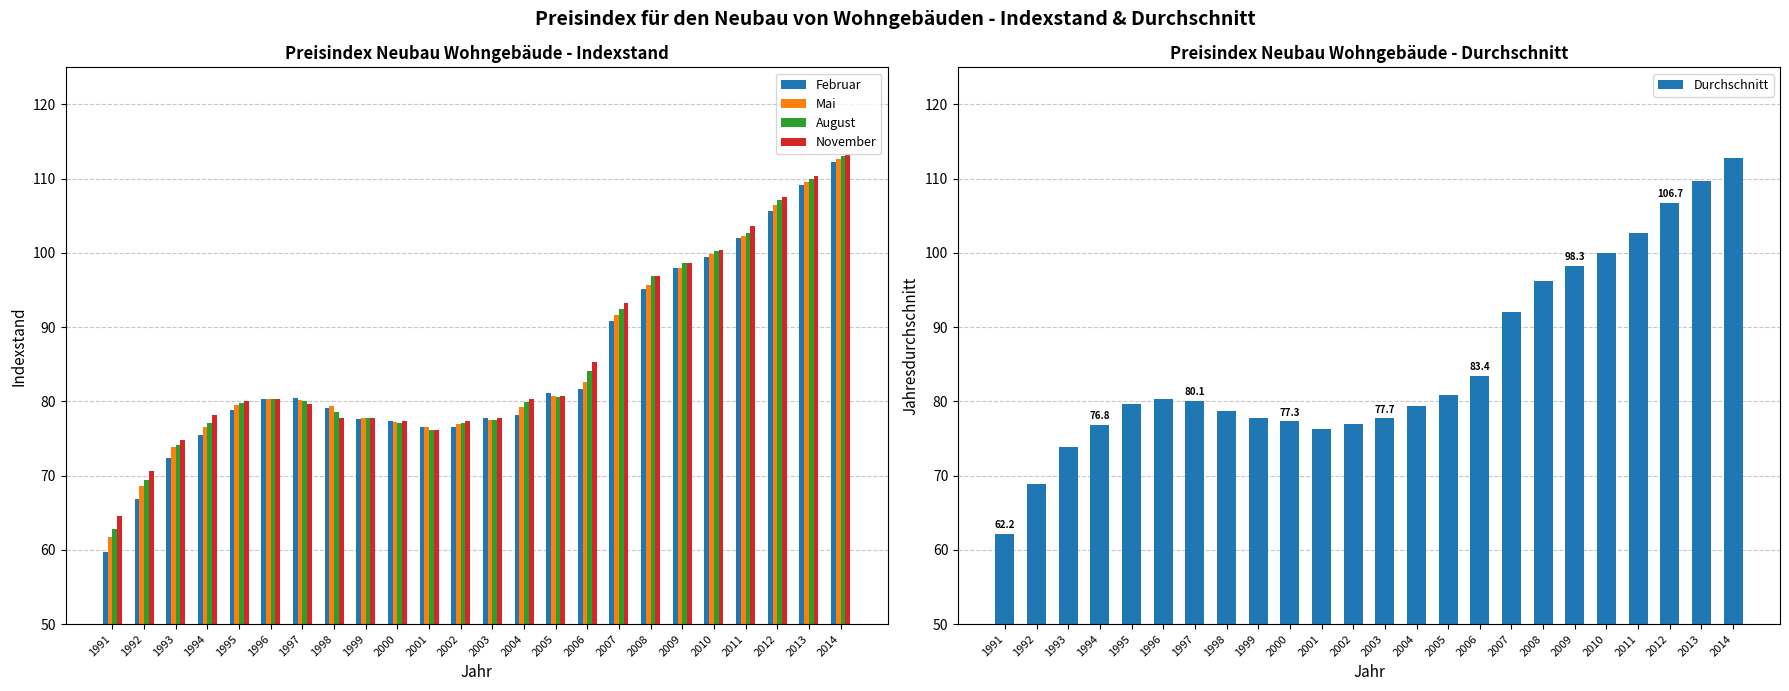

How many categories are shown in the chart?

24